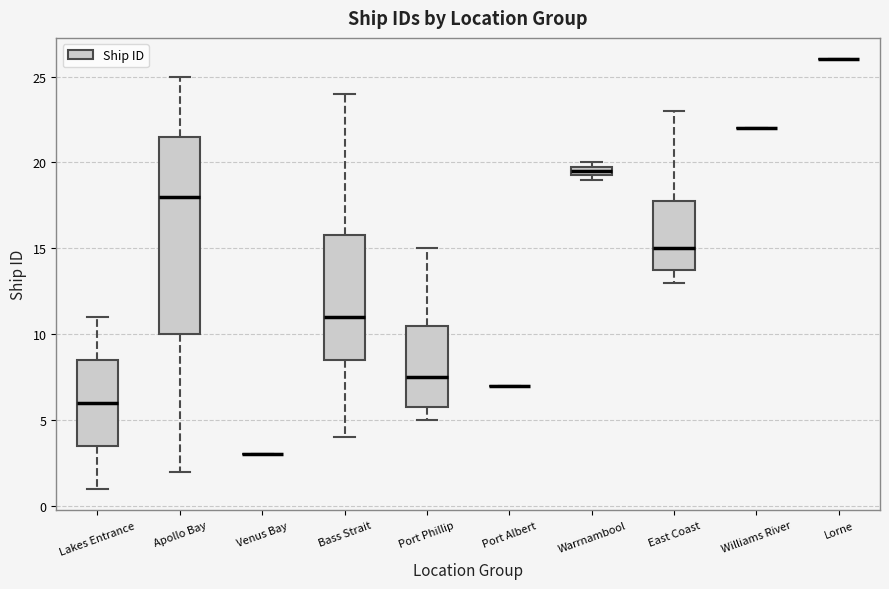

Where does the median line of the box for Port Phillip sit on the y-axis? The values are not printed on the chart, so give them approximately, as read against the axis.

7.5